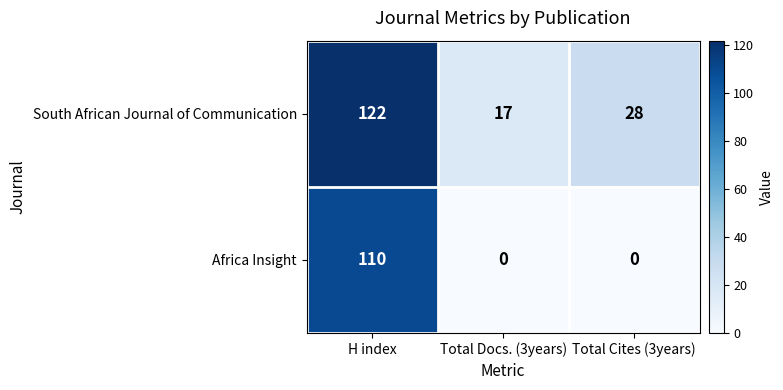

Reading right to left, list all the values displayed in this chart.

South African Journal of Communication: Total Cites (3years)=28	Total Docs. (3years)=17	H index=122
Africa Insight: Total Cites (3years)=0	Total Docs. (3years)=0	H index=110